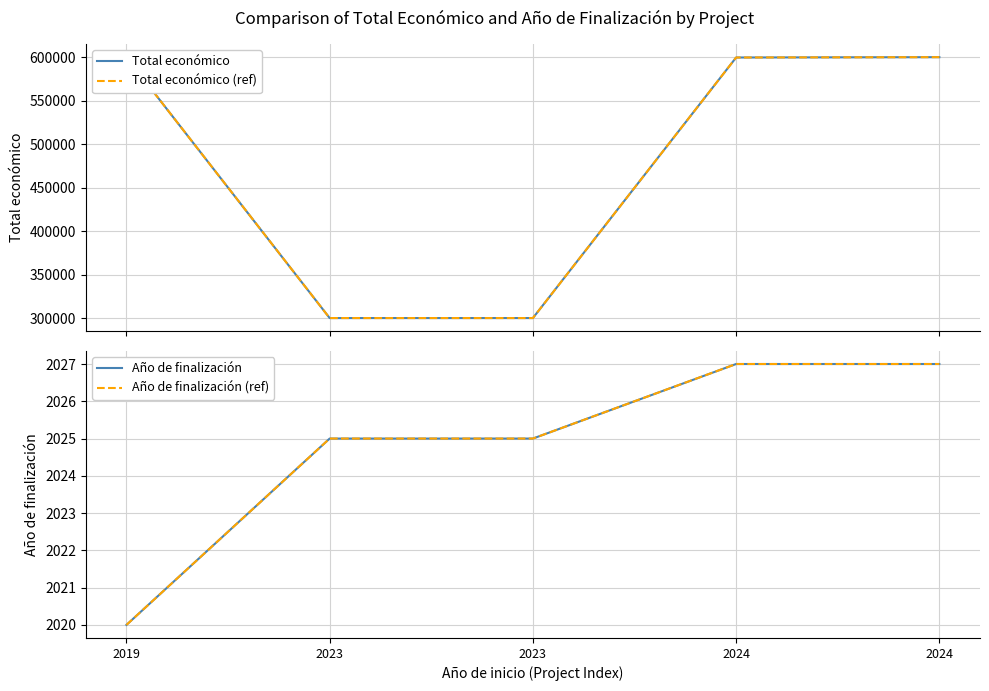

What are all the series names shown in the legend?

Total económico, Total económico (ref), Año de finalización, Año de finalización (ref)